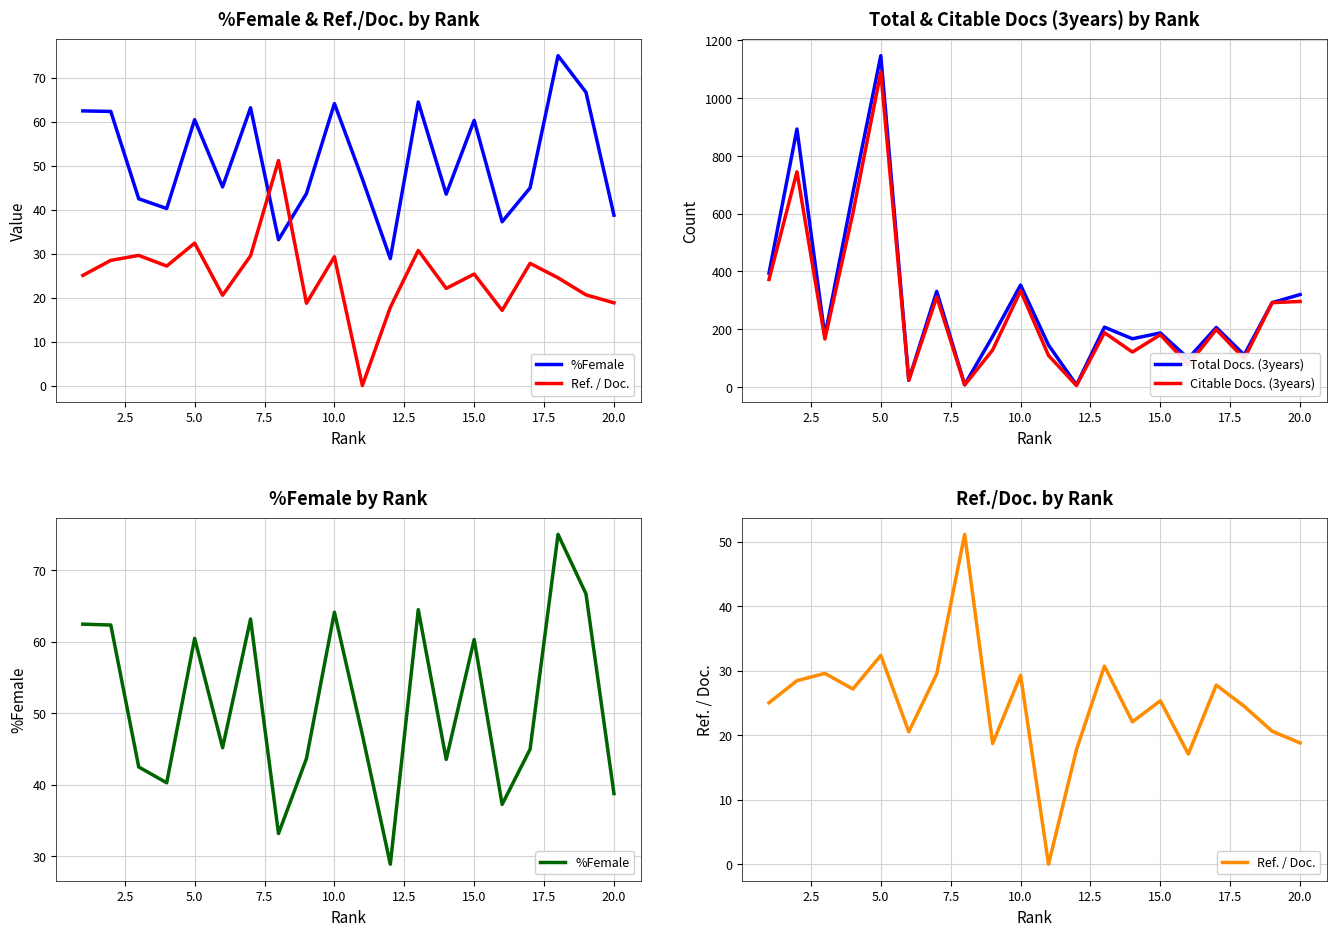

Reading left to right, list all the values displayed in this chart.

%Female: 62.4	62.3	42.5	40.2	60.5	45.2	63.2	33.1	43.6	64.1	47.0	28.9	64.5	43.5	60.3	37.2	44.9	75.0	66.7	38.7
Ref. / Doc.: 25.0	28.5	29.6	27.2	32.4	20.5	29.5	51.1	18.7	29.3	0.0	17.8	30.7	22.1	25.4	17.1	27.8	24.5	20.6	18.8
Total Docs. (3years): 394.0	893.0	176.0	671.0	1147.0	24.0	331.0	8.0	175.0	353.0	145.0	7.0	207.0	167.0	187.0	99.0	206.0	111.0	292.0	320.0
Citable Docs. (3years): 372.0	745.0	166.0	601.0	1090.0	23.0	312.0	7.0	128.0	333.0	109.0	5.0	188.0	121.0	181.0	77.0	199.0	98.0	292.0	296.0